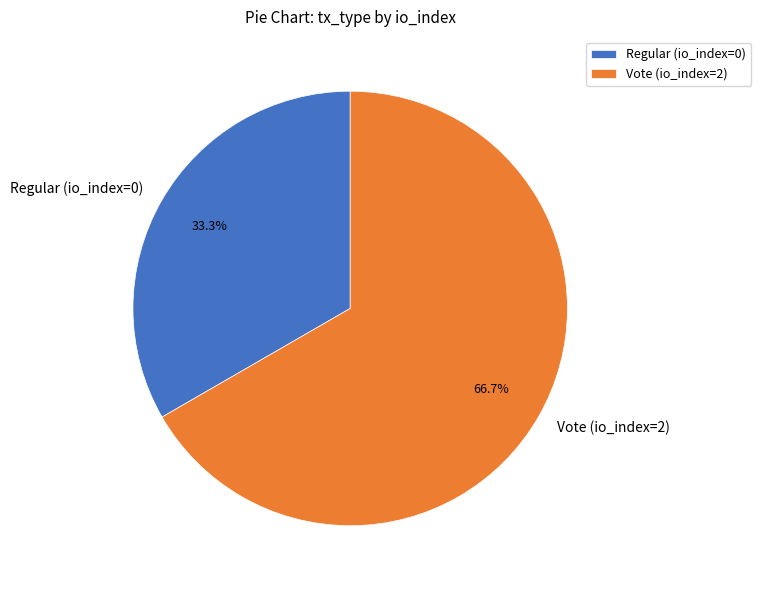

The Regular (io_index=0) slice represents 19% of the pie. True or false?

False